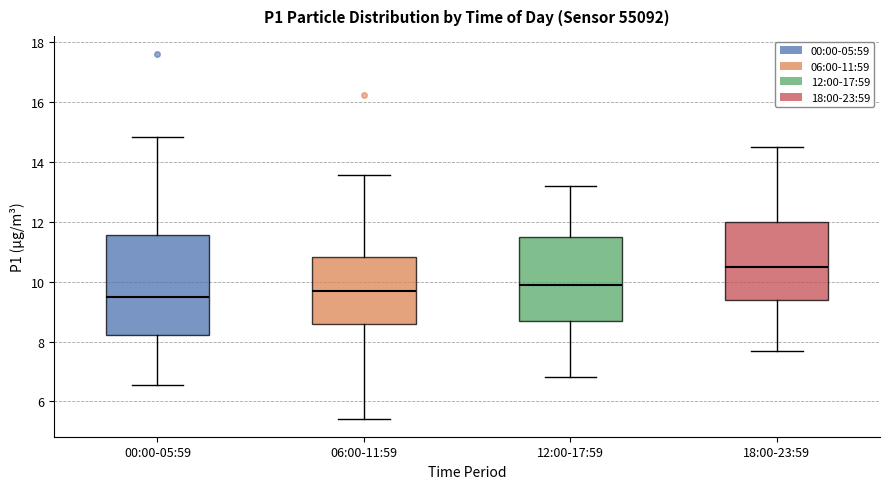

Reading left to right, transcribe this box plot: for each box, give where its median line is, the range the box spans, and where its two whiskers end, as read against the y-axis. The values are not printed on the chart, so give them approximately, as read against the axis.

00:00-05:59: median 9.6, box 8.2 to 11.6, whiskers 6.6 to 14.8
06:00-11:59: median 9.8, box 8.6 to 10.8, whiskers 5.4 to 13.6
12:00-17:59: median 10.0, box 8.8 to 11.6, whiskers 6.8 to 13.2
18:00-23:59: median 10.6, box 9.4 to 12.0, whiskers 7.8 to 14.6